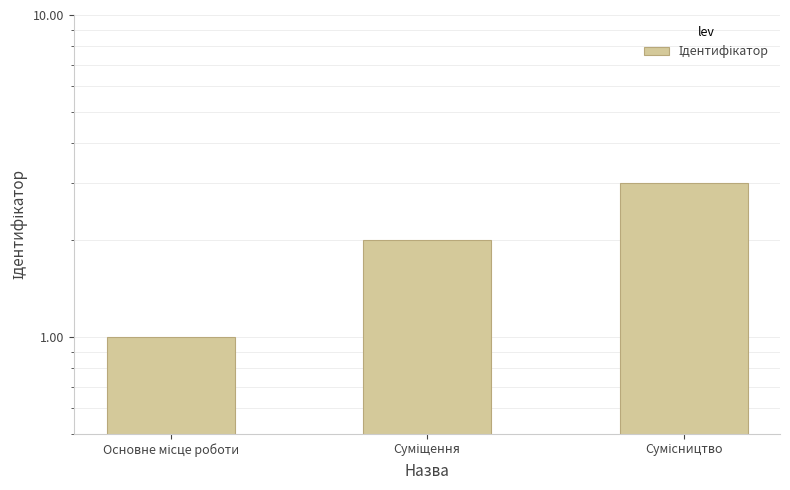

What is the value of the 2nd bar from the left?

2